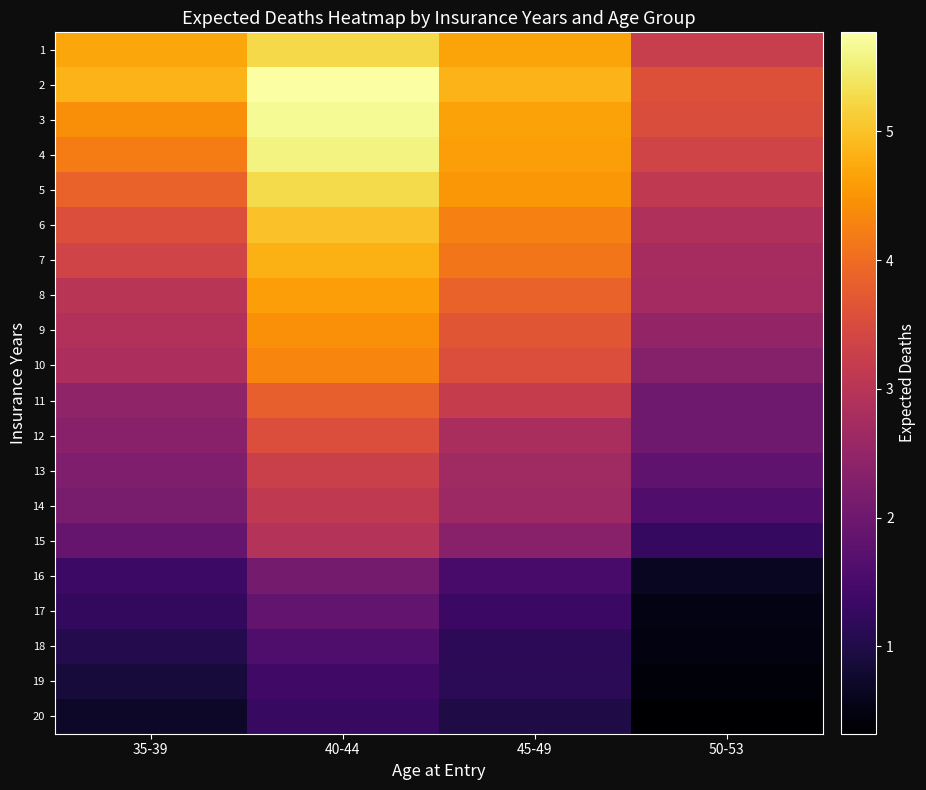

What is the difference between the highest and lowest values at 50-53?

3.3